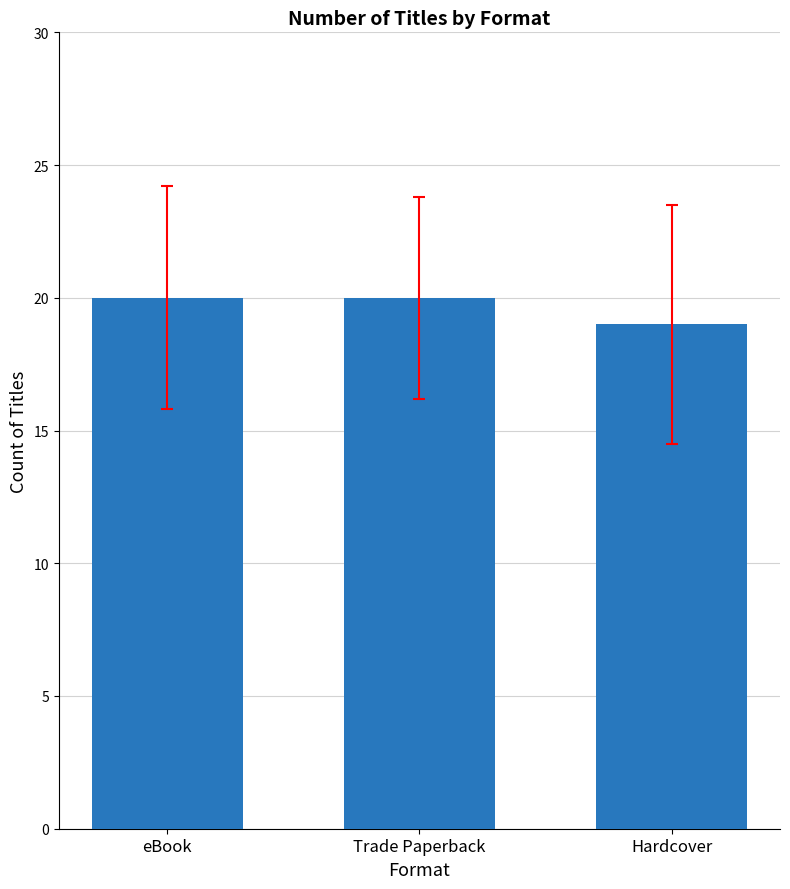

Approximately how many times larger is the value at eBook compared to Hardcover?

1.1